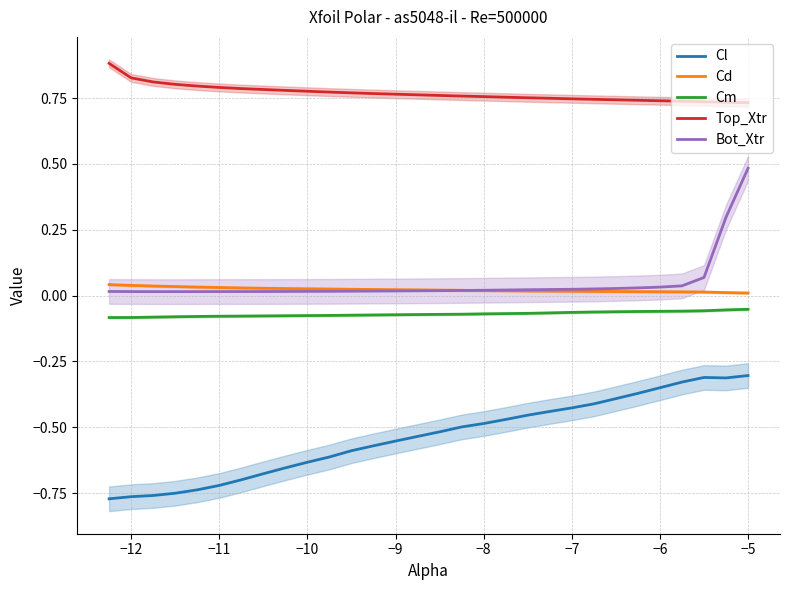

True or false: Bot_Xtr and Cm cross at least once.

False